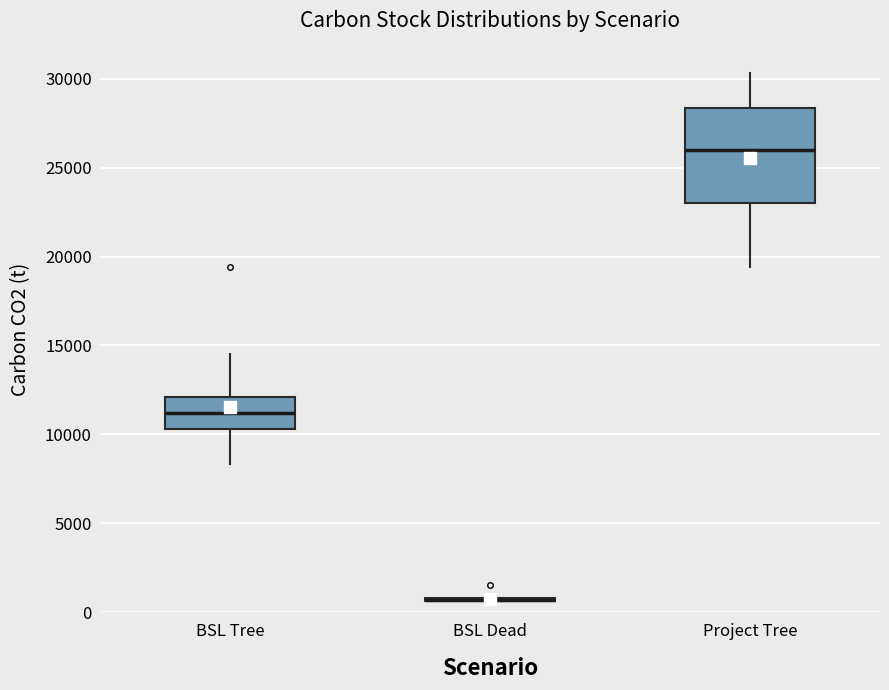

Reading left to right, read every box against the y-axis: the position of its median line, the range the box covers, and the ends of its whiskers. The values are not printed on the chart, so give them approximately, as read against the axis.

BSL Tree: median 11000, box 10500 to 12000, whiskers 8500 to 14500
BSL Dead: box collapsed to a line at 500, whiskers 500 to 1000
Project Tree: median 26000, box 23000 to 28500, whiskers 19500 to 30500